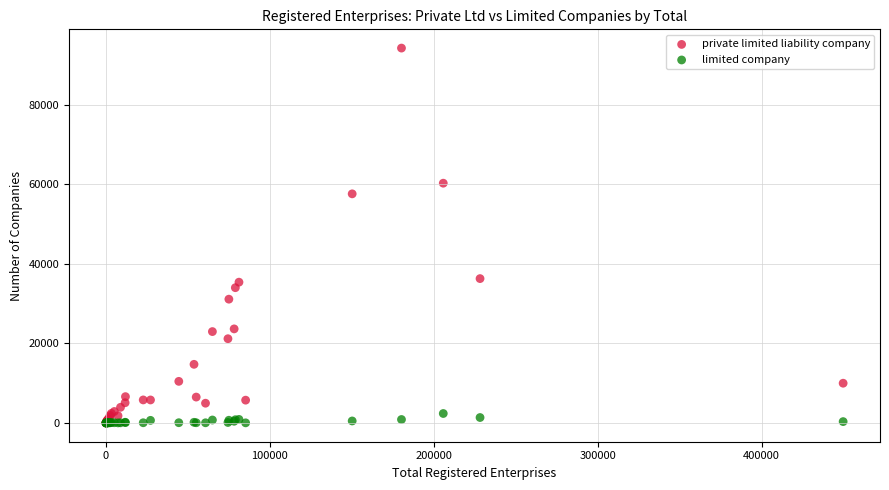

What are all the series names shown in the legend?

private limited liability company, limited company